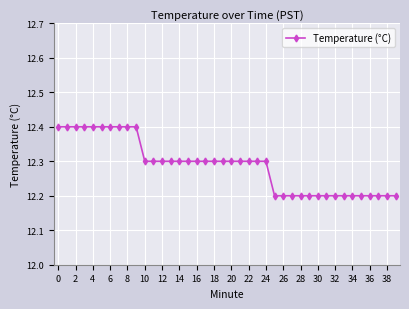

What is the average value?

12.3